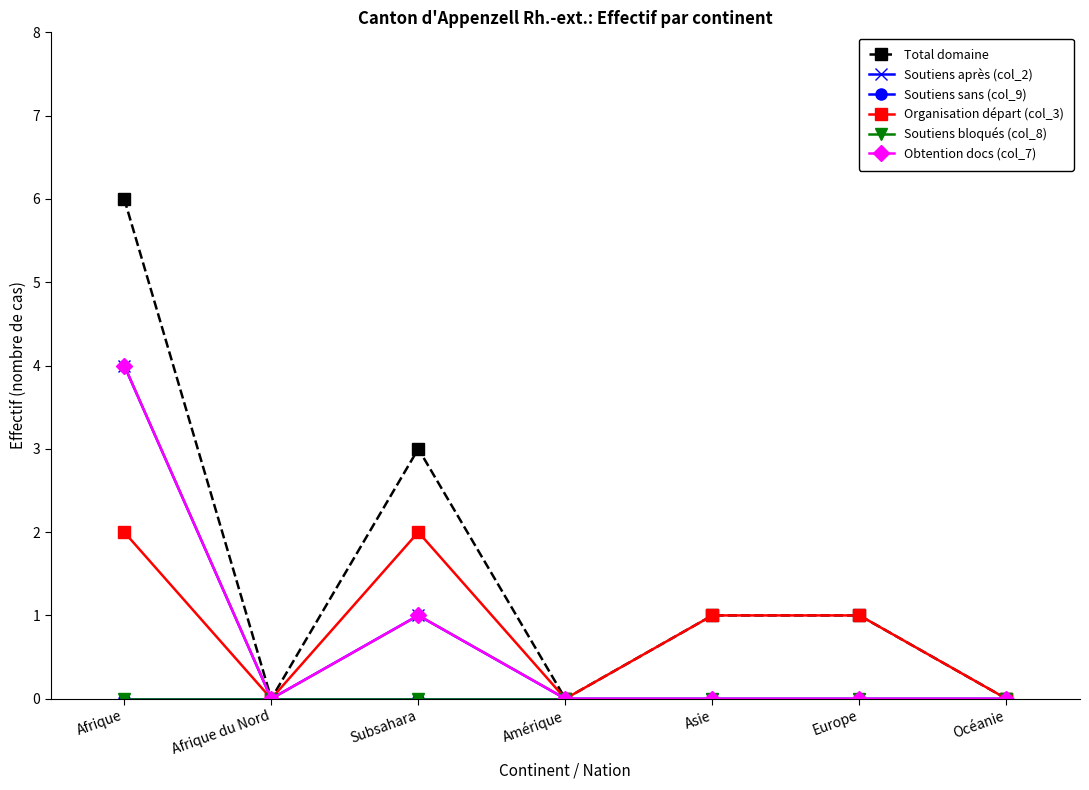

Reading left to right, what are all the values shown in this chart?

Total domaine: Afrique=6	Afrique du Nord=0	Subsahara=3	Amérique=0	Asie=1	Europe=1	Océanie=0
Soutiens après (col_2): Afrique=4	Afrique du Nord=0	Subsahara=1	Amérique=0	Asie=0	Europe=0	Océanie=0
Soutiens sans (col_9): Afrique=0	Afrique du Nord=0	Subsahara=0	Amérique=0	Asie=0	Europe=0	Océanie=0
Organisation départ (col_3): Afrique=2	Afrique du Nord=0	Subsahara=2	Amérique=0	Asie=1	Europe=1	Océanie=0
Soutiens bloqués (col_8): Afrique=0	Afrique du Nord=0	Subsahara=0	Amérique=0	Asie=0	Europe=0	Océanie=0
Obtention docs (col_7): Afrique=4	Afrique du Nord=0	Subsahara=1	Amérique=0	Asie=0	Europe=0	Océanie=0